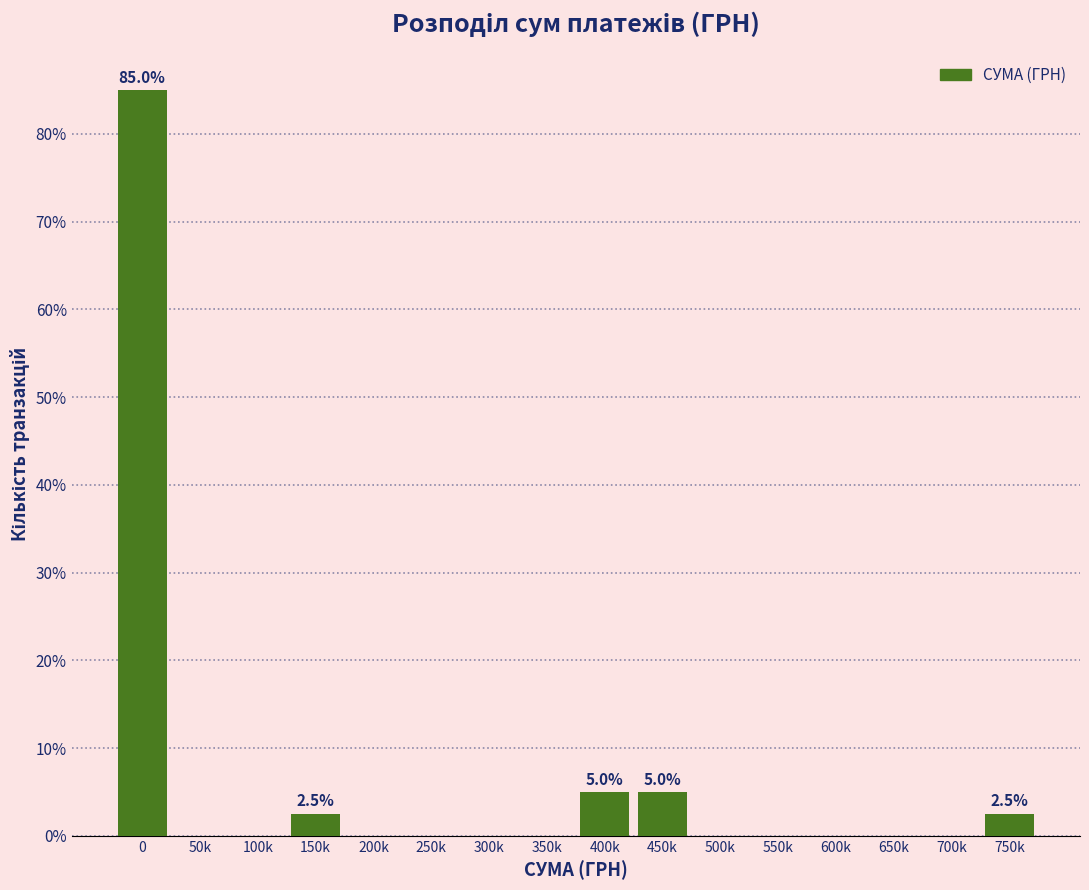

Reading left to right, what are all the values shown in this chart?

0=85.0	50k=0.0	100k=0.0	150k=2.5	200k=0.0	250k=0.0	300k=0.0	350k=0.0	400k=5.0	450k=5.0	500k=0.0	550k=0.0	600k=0.0	650k=0.0	700k=0.0	750k=2.5